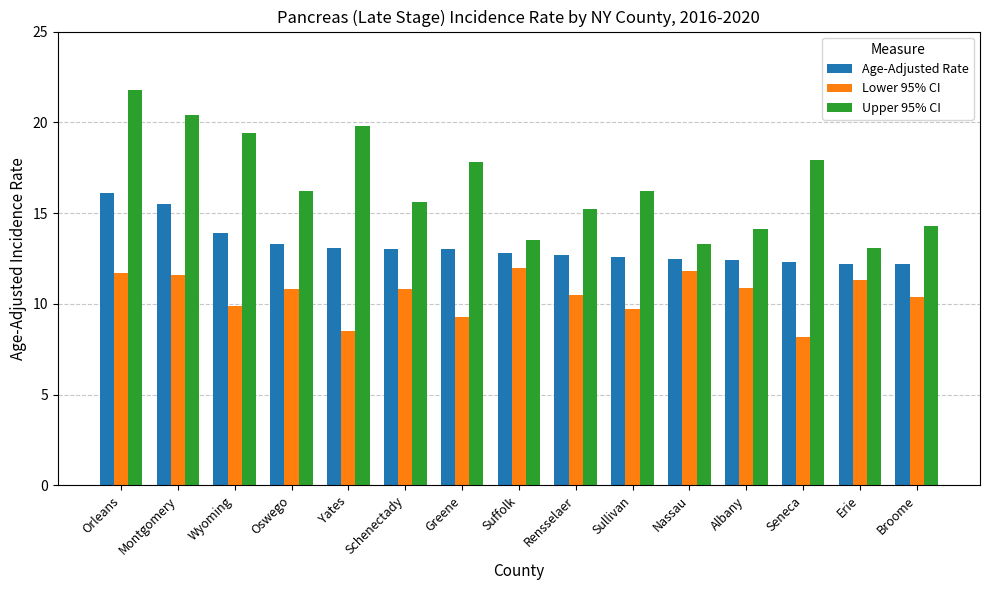

How many data points does each series have?

15